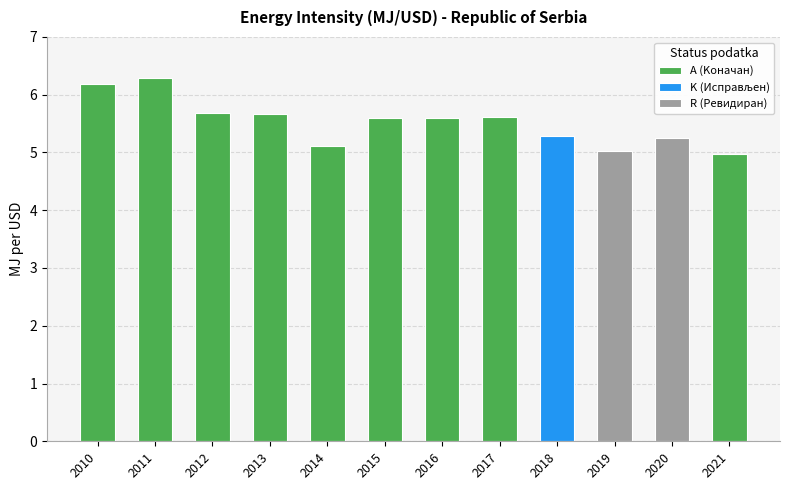

What is the greatest value displayed?

6.3